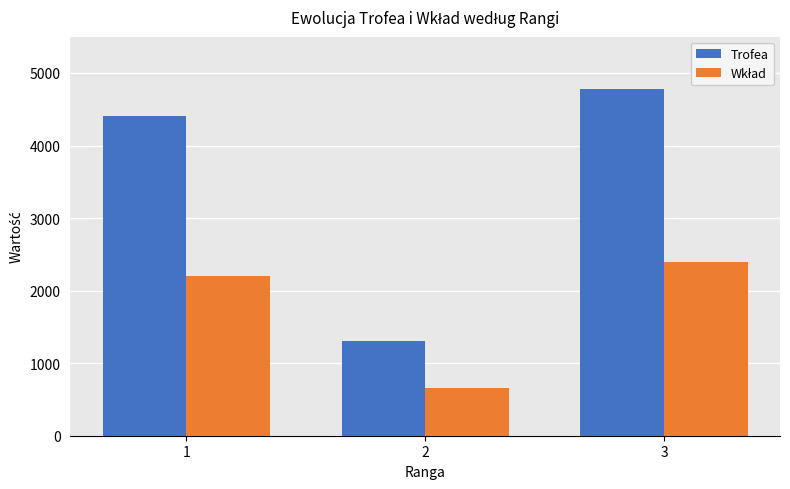

What is the smallest value displayed?

652